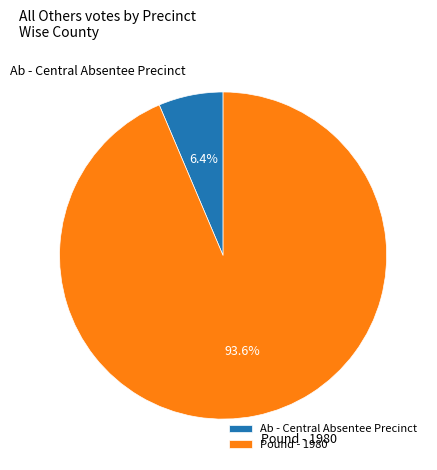

Count the number of slices in the pie.

2